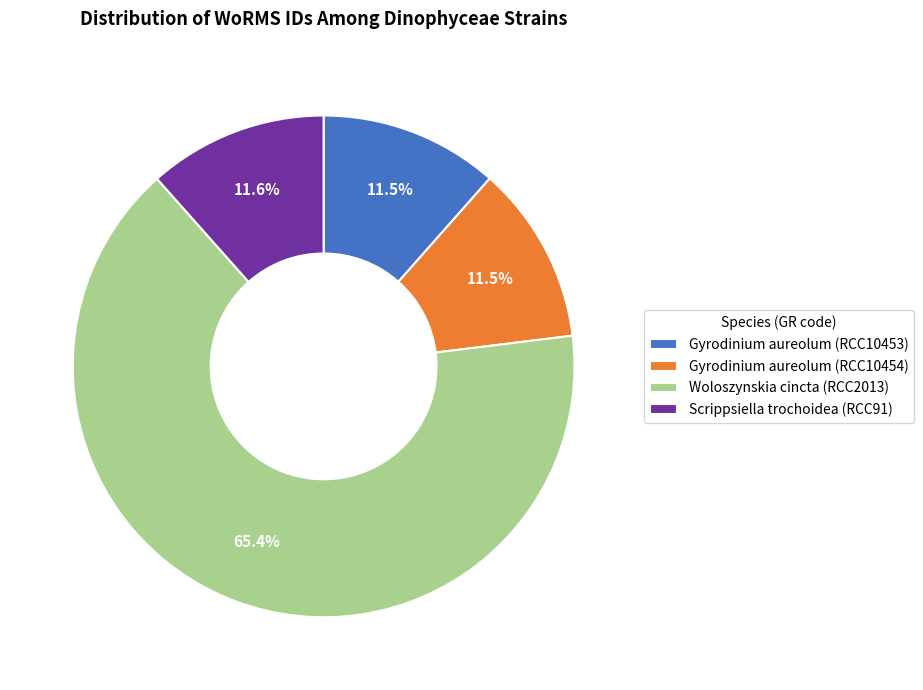

To the nearest percent, what is the combined percentage of Gyrodinium aureolum (RCC10454) and Woloszynskia cincta (RCC2013)?

77%